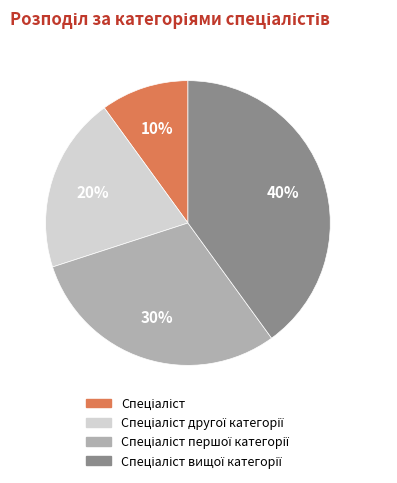

To the nearest percent, what is the average slice percentage?

25%